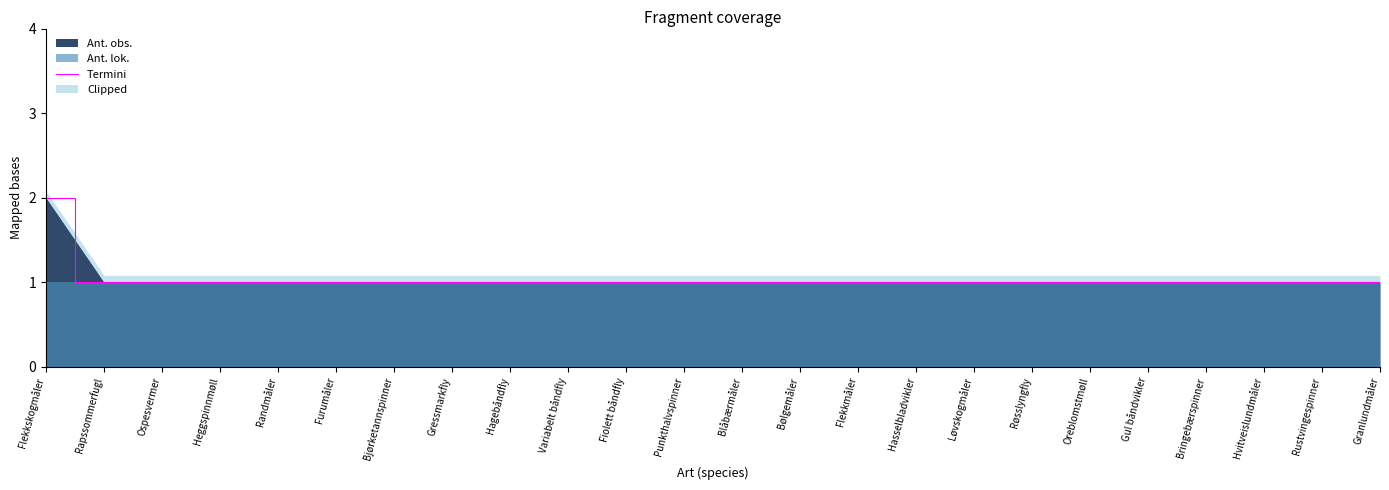

The Ant. obs. series shows 0 at Bølgemåler. True or false?

False